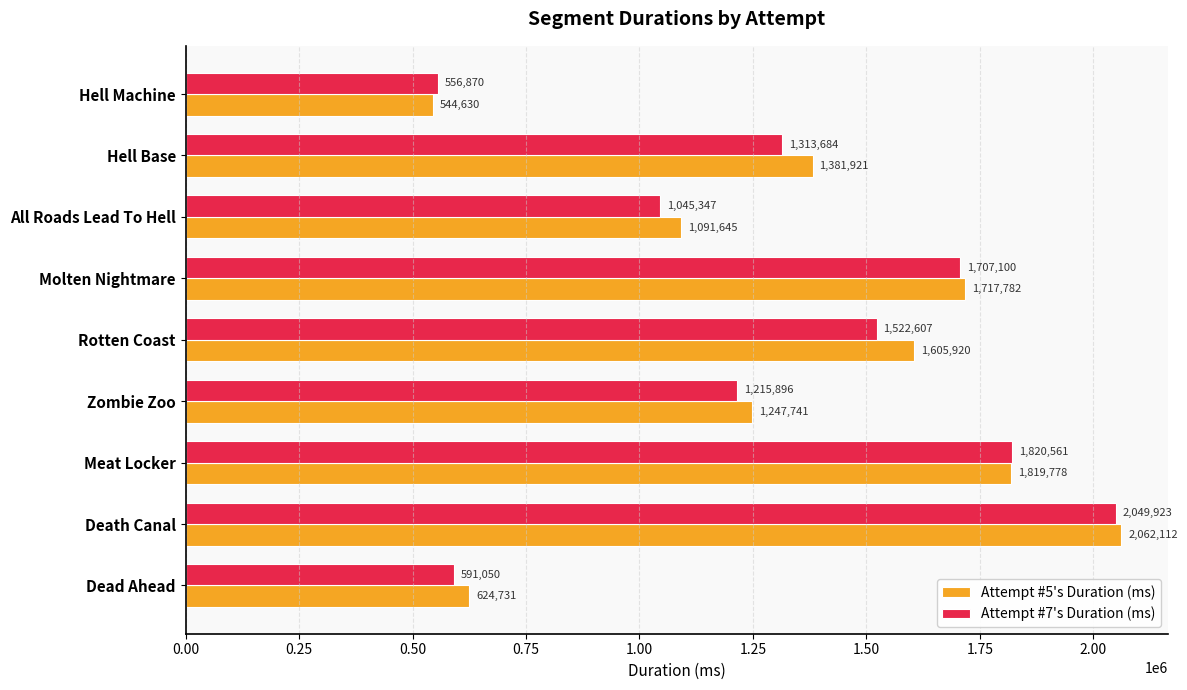

Between Death Canal and All Roads Lead To Hell, which series saw the biggest shift?

Attempt #7's Duration (ms)